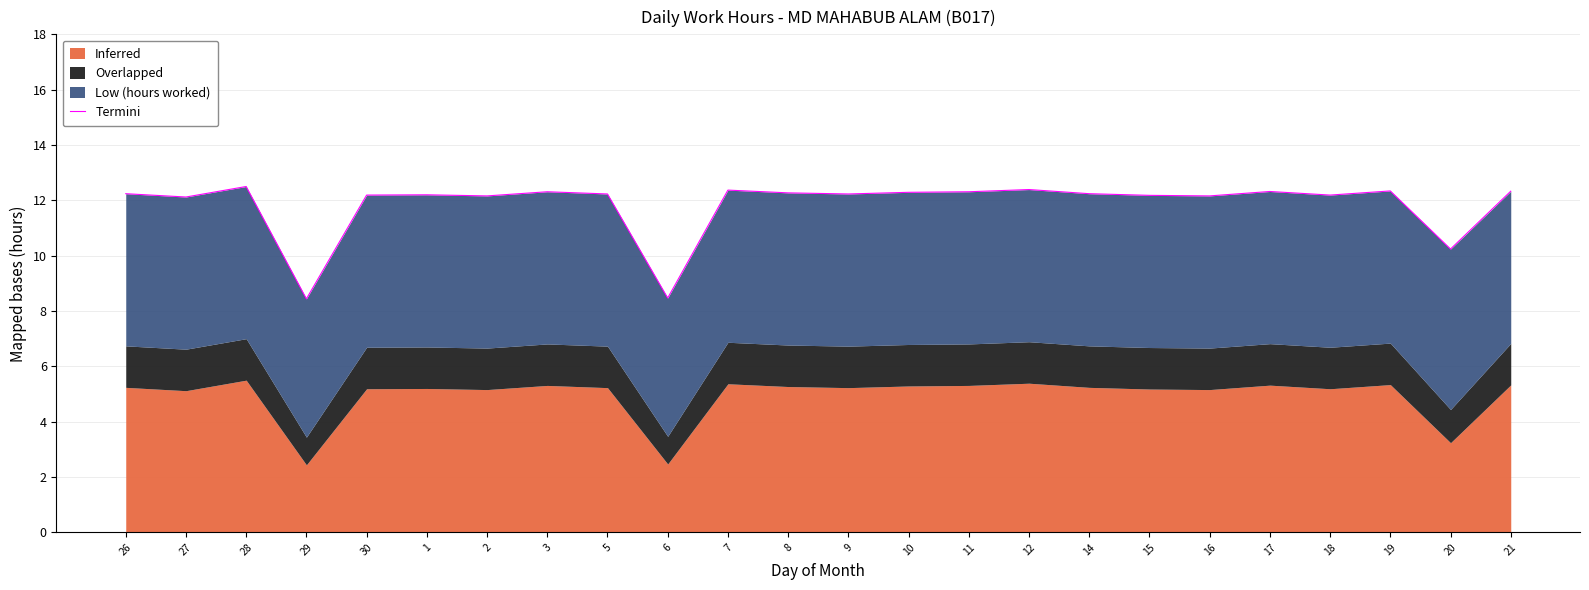

What is the change in value from 15 to 19?

+0.2